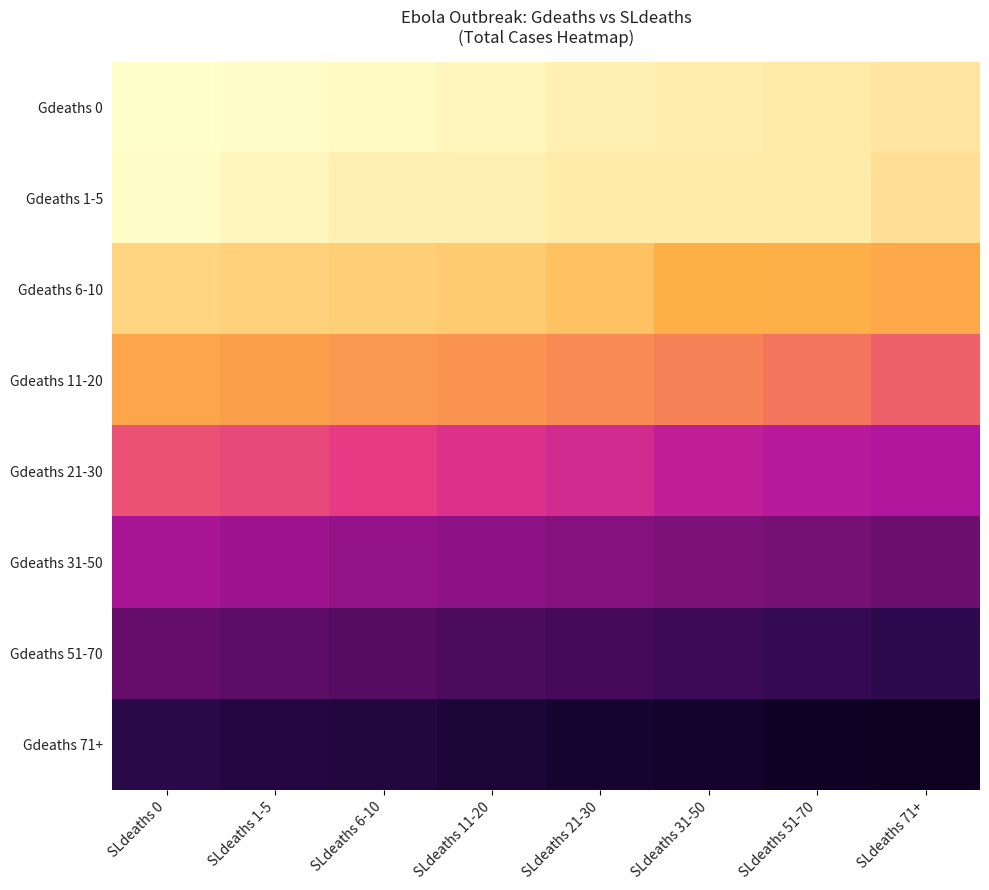

Reading right to left, transcribe all the data shown in this chart.

Gdeaths 0: SLdeaths 71+=309	SLdeaths 51-70=270	SLdeaths 31-50=233	SLdeaths 21-30=215	SLdeaths 11-20=163	SLdeaths 6-10=130	SLdeaths 1-5=111	SLdeaths 0=86
Gdeaths 1-5: SLdeaths 71+=354	SLdeaths 51-70=271	SLdeaths 31-50=245	SLdeaths 21-30=243	SLdeaths 11-20=220	SLdeaths 6-10=209	SLdeaths 1-5=169	SLdeaths 0=120
Gdeaths 6-10: SLdeaths 71+=842	SLdeaths 51-70=773	SLdeaths 31-50=752	SLdeaths 21-30=599	SLdeaths 11-20=520	SLdeaths 6-10=488	SLdeaths 1-5=476	SLdeaths 0=438
Gdeaths 11-20: SLdeaths 71+=1617	SLdeaths 51-70=1437	SLdeaths 31-50=1322	SLdeaths 21-30=1201	SLdeaths 11-20=1093	SLdeaths 6-10=1048	SLdeaths 1-5=964	SLdeaths 0=885
Gdeaths 21-30: SLdeaths 71+=2630	SLdeaths 51-70=2541	SLdeaths 31-50=2458	SLdeaths 21-30=2225	SLdeaths 11-20=2115	SLdeaths 6-10=1963	SLdeaths 1-5=1835	SLdeaths 0=1766
Gdeaths 31-50: SLdeaths 71+=3220	SLdeaths 51-70=3150	SLdeaths 31-50=3080	SLdeaths 21-30=3010	SLdeaths 11-20=2940	SLdeaths 6-10=2870	SLdeaths 1-5=2800	SLdeaths 0=2710
Gdeaths 51-70: SLdeaths 71+=3860	SLdeaths 51-70=3780	SLdeaths 31-50=3700	SLdeaths 21-30=3620	SLdeaths 11-20=3540	SLdeaths 6-10=3460	SLdeaths 1-5=3380	SLdeaths 0=3300
Gdeaths 71+: SLdeaths 71+=4500	SLdeaths 51-70=4420	SLdeaths 31-50=4340	SLdeaths 21-30=4260	SLdeaths 11-20=4180	SLdeaths 6-10=4100	SLdeaths 1-5=4020	SLdeaths 0=3940